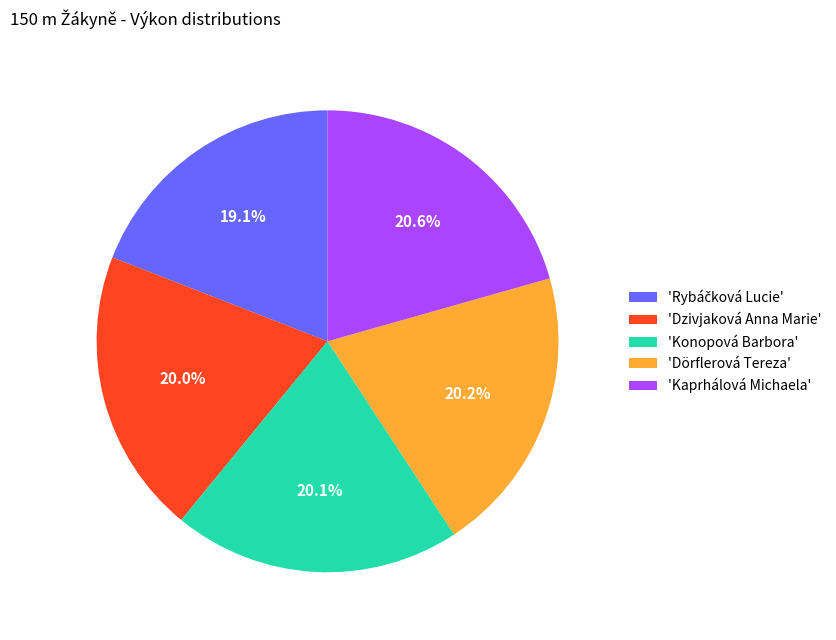

What percentage is NOT represented by 'Dzivjaková Anna Marie'?

80.0%